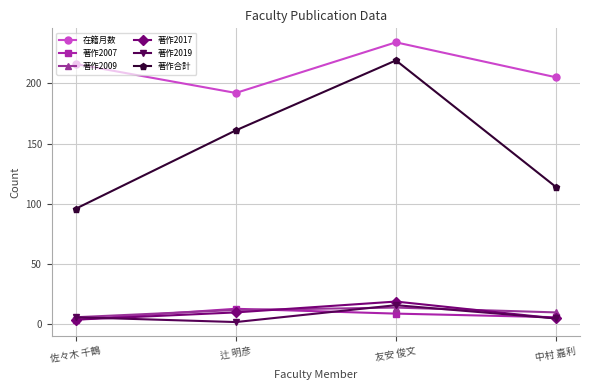

What are all the series names shown in the legend?

在籍月数, 著作2007, 著作2009, 著作2017, 著作2019, 著作合計